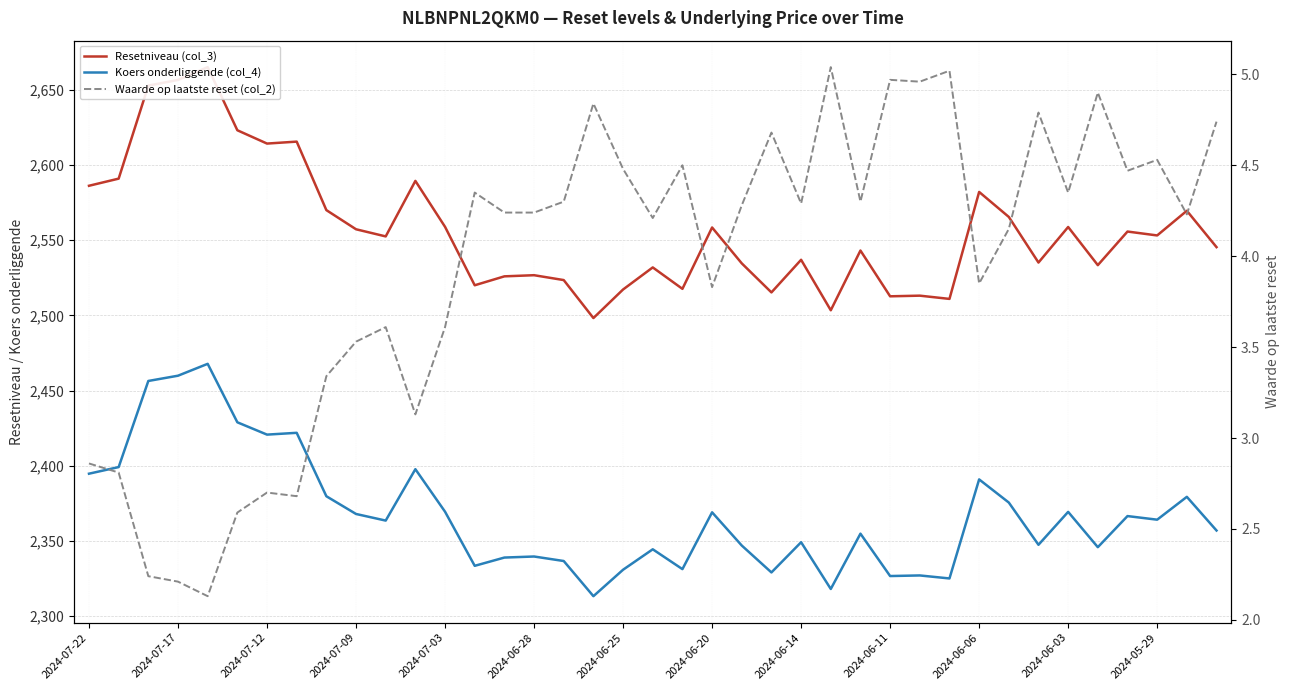

How many interior local peaks does the Resetniveau (col_3) series have?

13